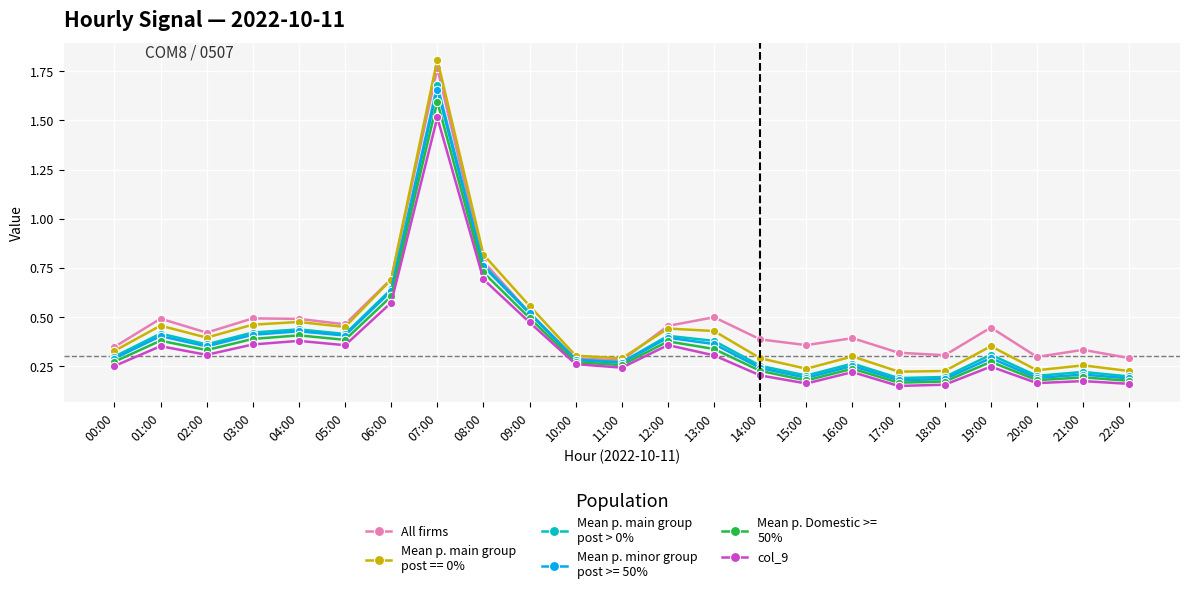

What is the label of the 12th point from the right?

11:00